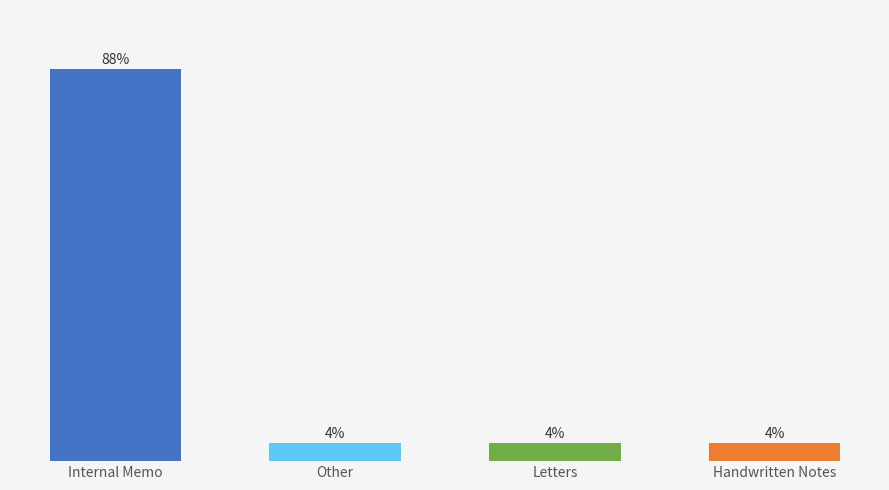

What is the label of the 4th bar from the left?

Handwritten Notes